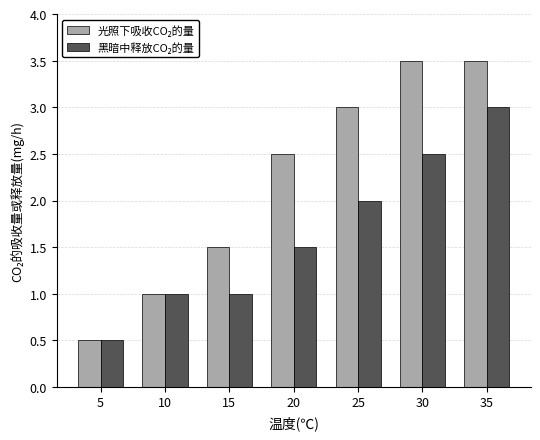

How many series are shown in this chart?

2